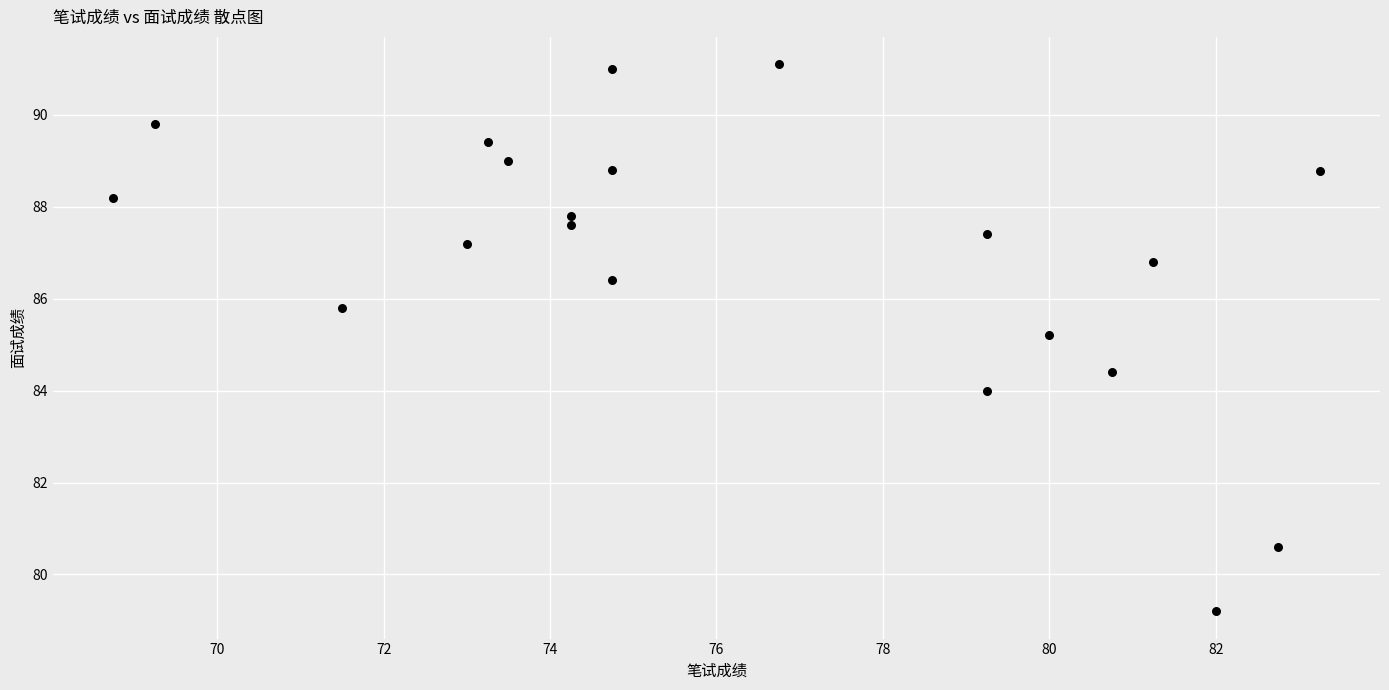

What Y value in the scatter plot is closest to 85?

85.2